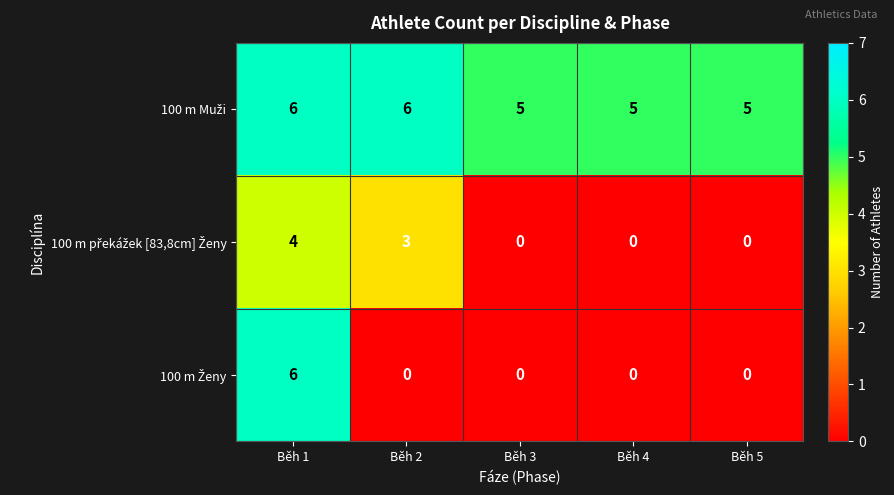

What is the maximum value shown in the chart?

6